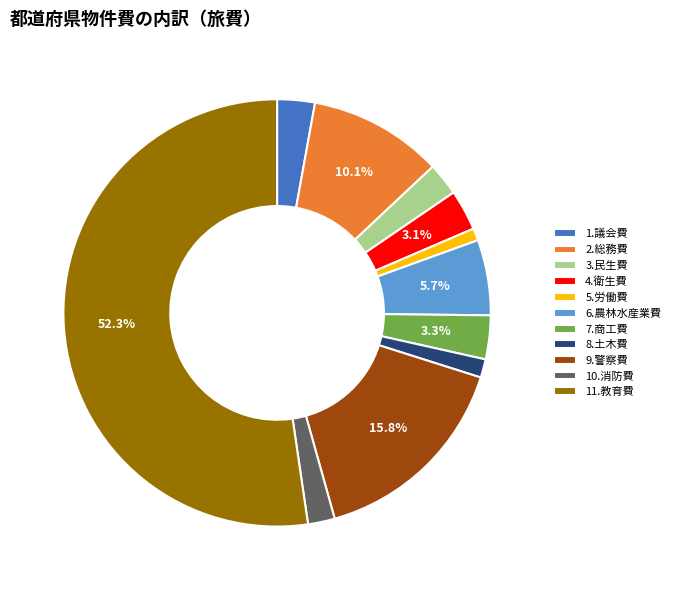

Which slice is the largest?

11.教育費